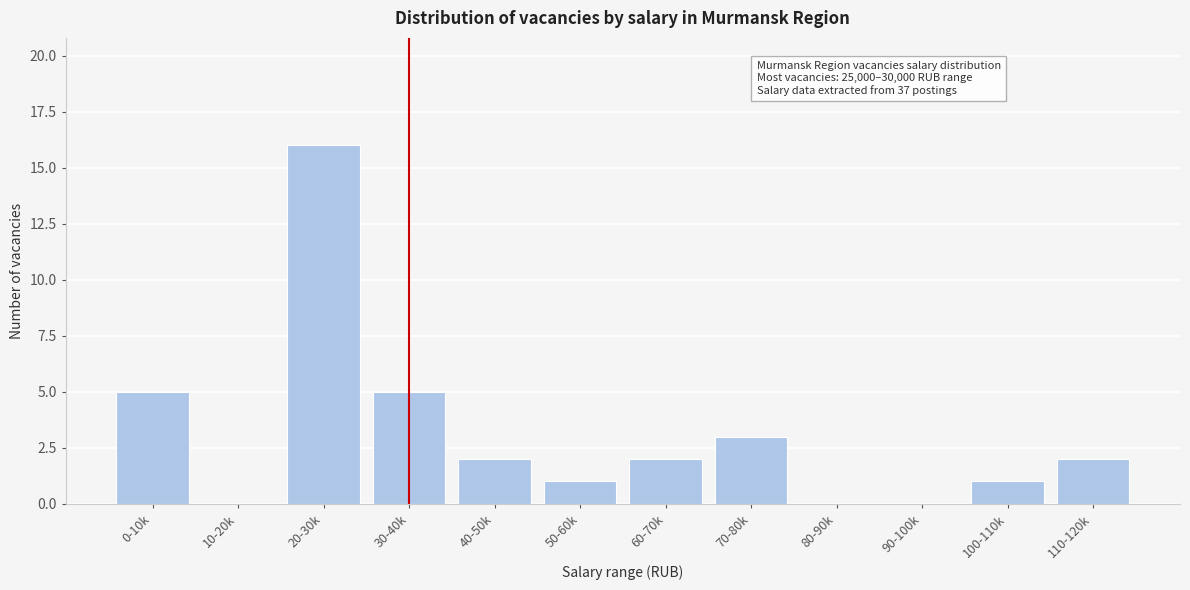

What is the ratio of the value at 110-120k to the value at 60-70k?

1.0